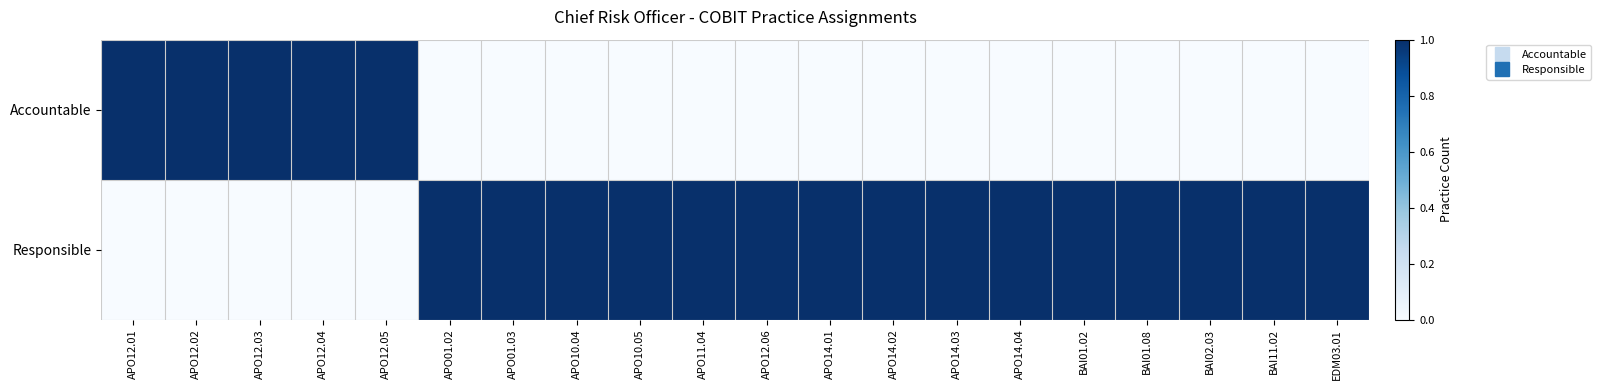

Reading left to right, list all the values displayed in this chart.

Accountable: APO12.01=1	APO12.02=1	APO12.03=1	APO12.04=1	APO12.05=1	APO01.02=0	APO01.03=0	APO10.04=0	APO10.05=0	APO11.04=0	APO12.06=0	APO14.01=0	APO14.02=0	APO14.03=0	APO14.04=0	BAI01.02=0	BAI01.08=0	BAI02.03=0	BAI11.02=0	EDM03.01=0
Responsible: APO12.01=0	APO12.02=0	APO12.03=0	APO12.04=0	APO12.05=0	APO01.02=1	APO01.03=1	APO10.04=1	APO10.05=1	APO11.04=1	APO12.06=1	APO14.01=1	APO14.02=1	APO14.03=1	APO14.04=1	BAI01.02=1	BAI01.08=1	BAI02.03=1	BAI11.02=1	EDM03.01=1